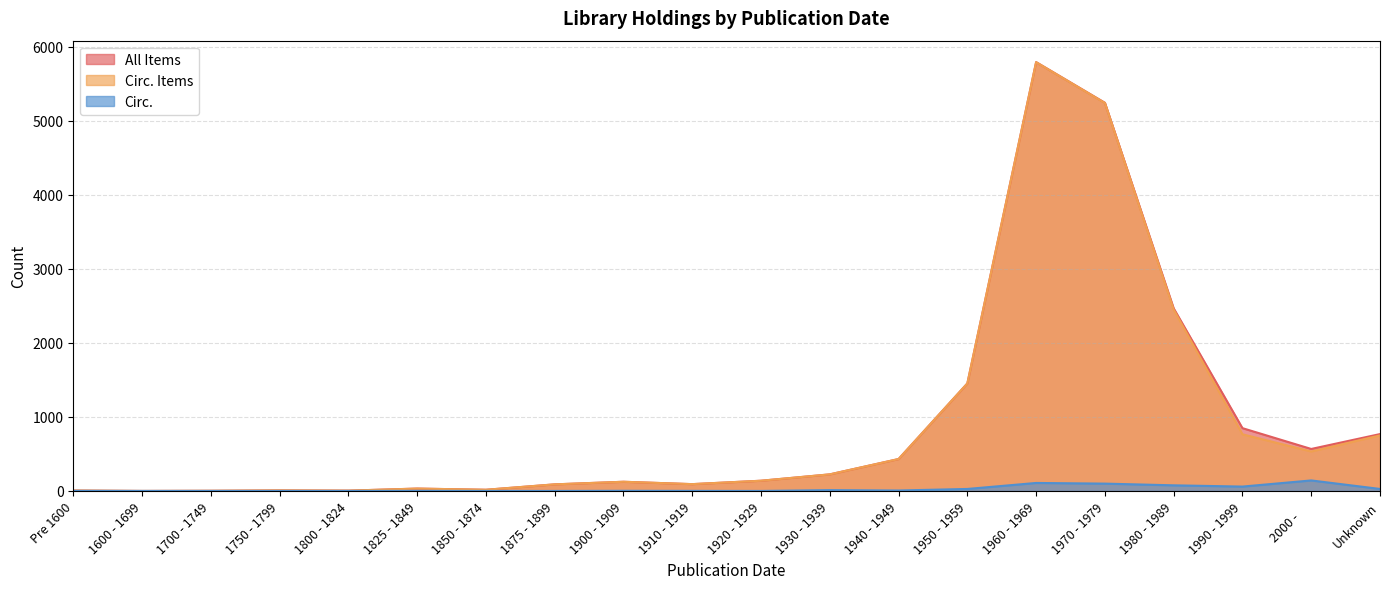

True or false: All Items and Circ. intersect in this chart.

False